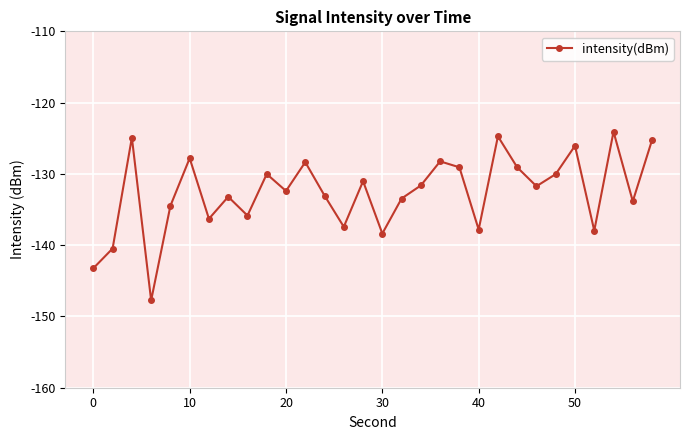

What is the value of the 22nd point from the left?

-124.7